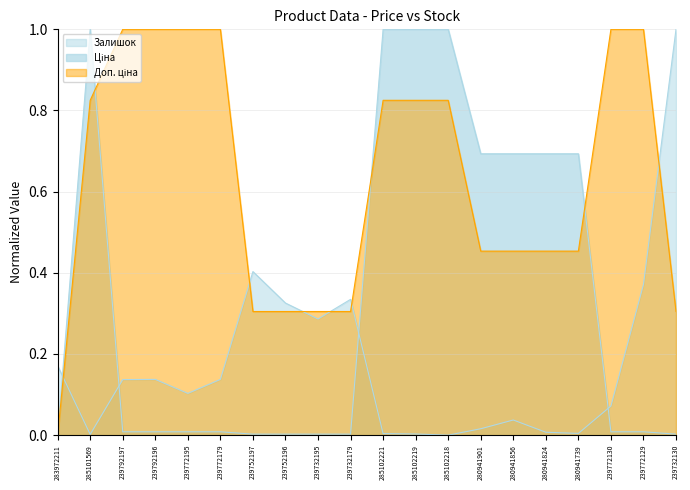

True or false: Доп. ціна has more than 0 interior local peaks.

False